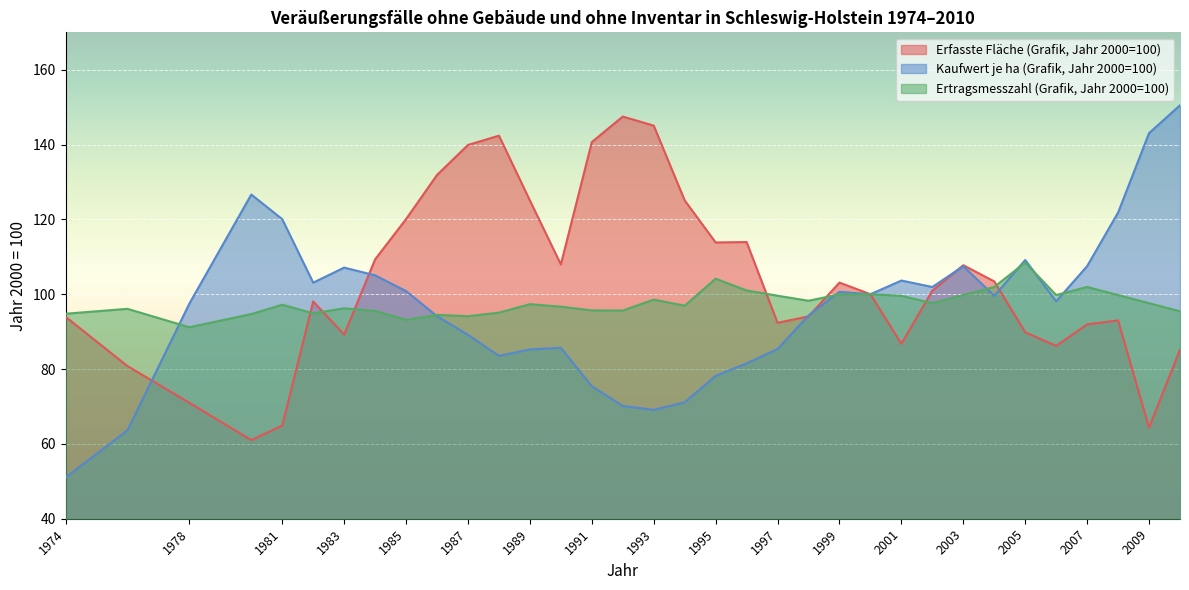

Where does the Kaufwert je ha (Grafik, Jahr 2000=100) series first go above 99?

1980